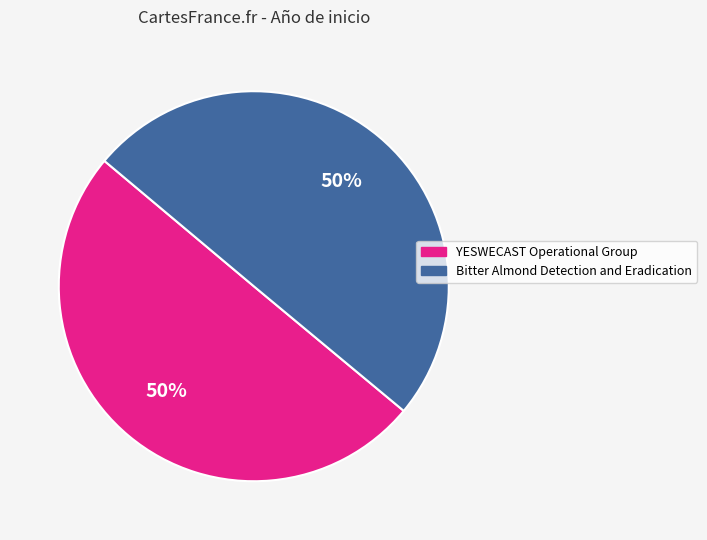

Count the number of slices in the pie.

2